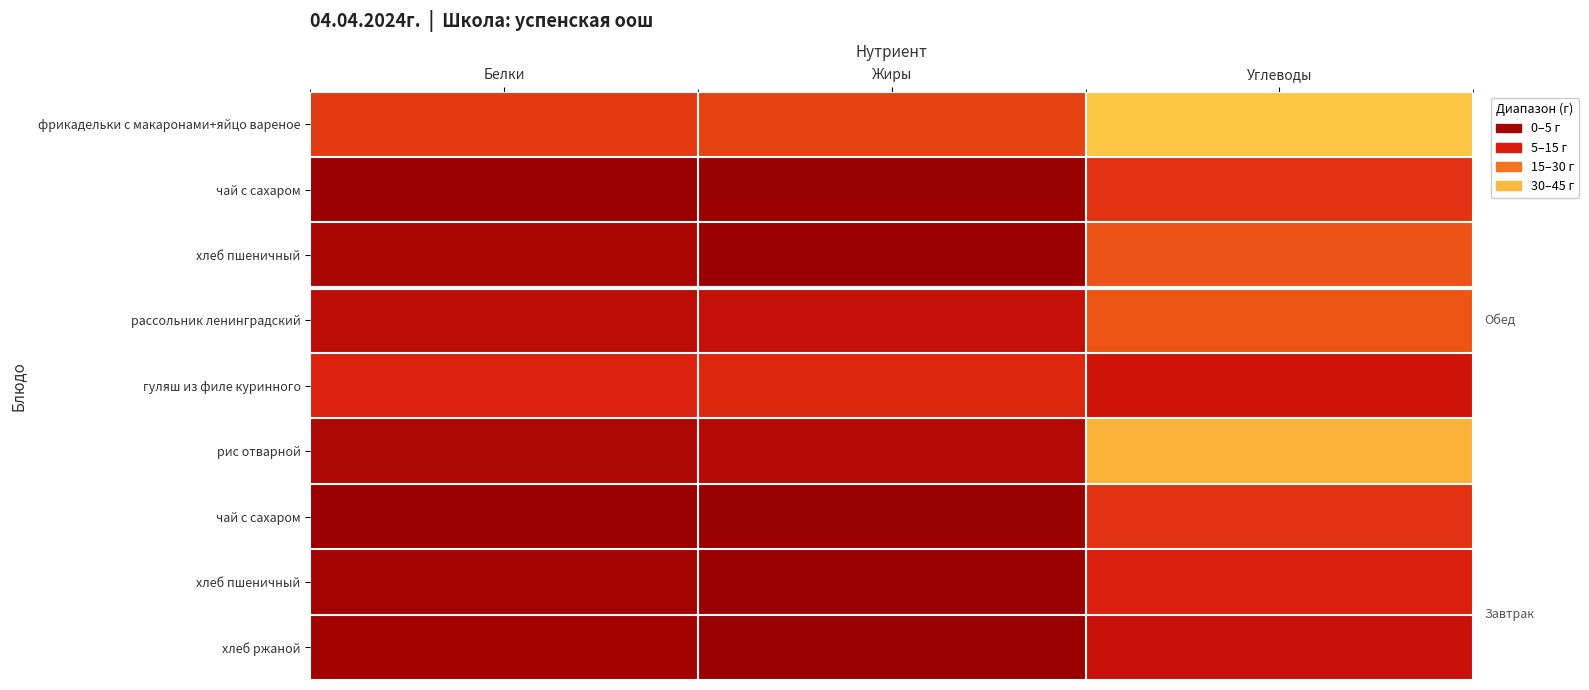

Which has a higher value, Белки or Углеводы?

Углеводы